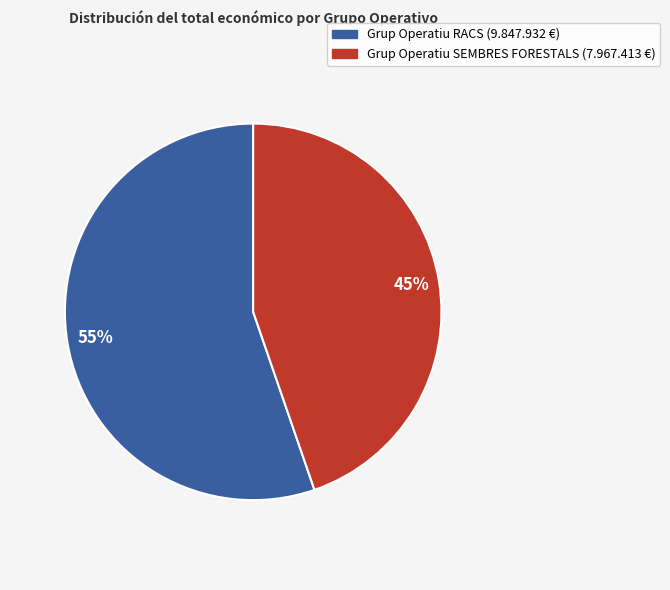

Is Grup Operatiu RACS (9.847.932 €) the majority of the pie?

Yes